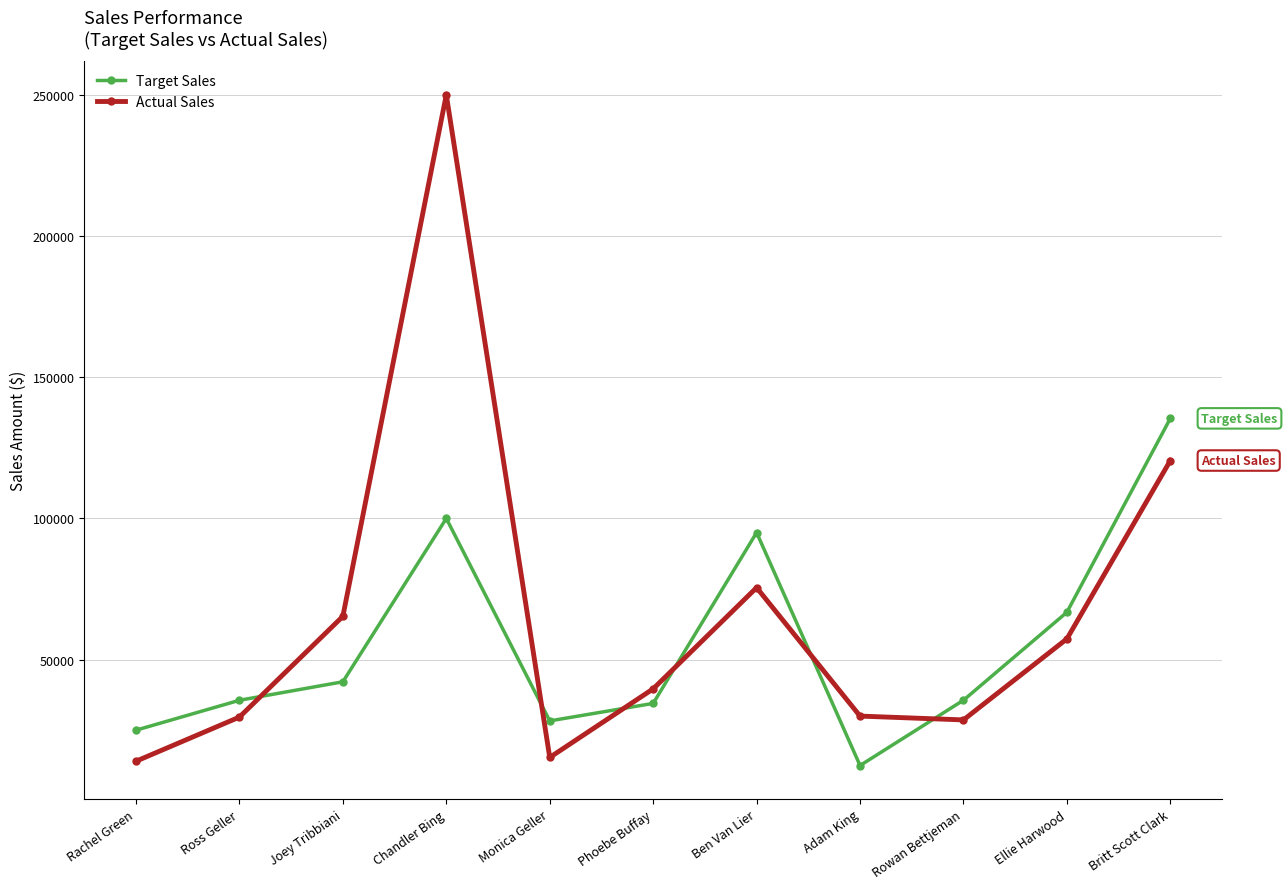

List the series in order of their overall mean, lowest first.

Target Sales, Actual Sales